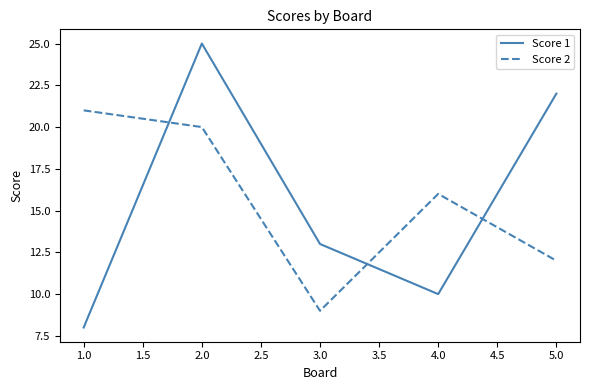

What position from the left is 5.0?

5